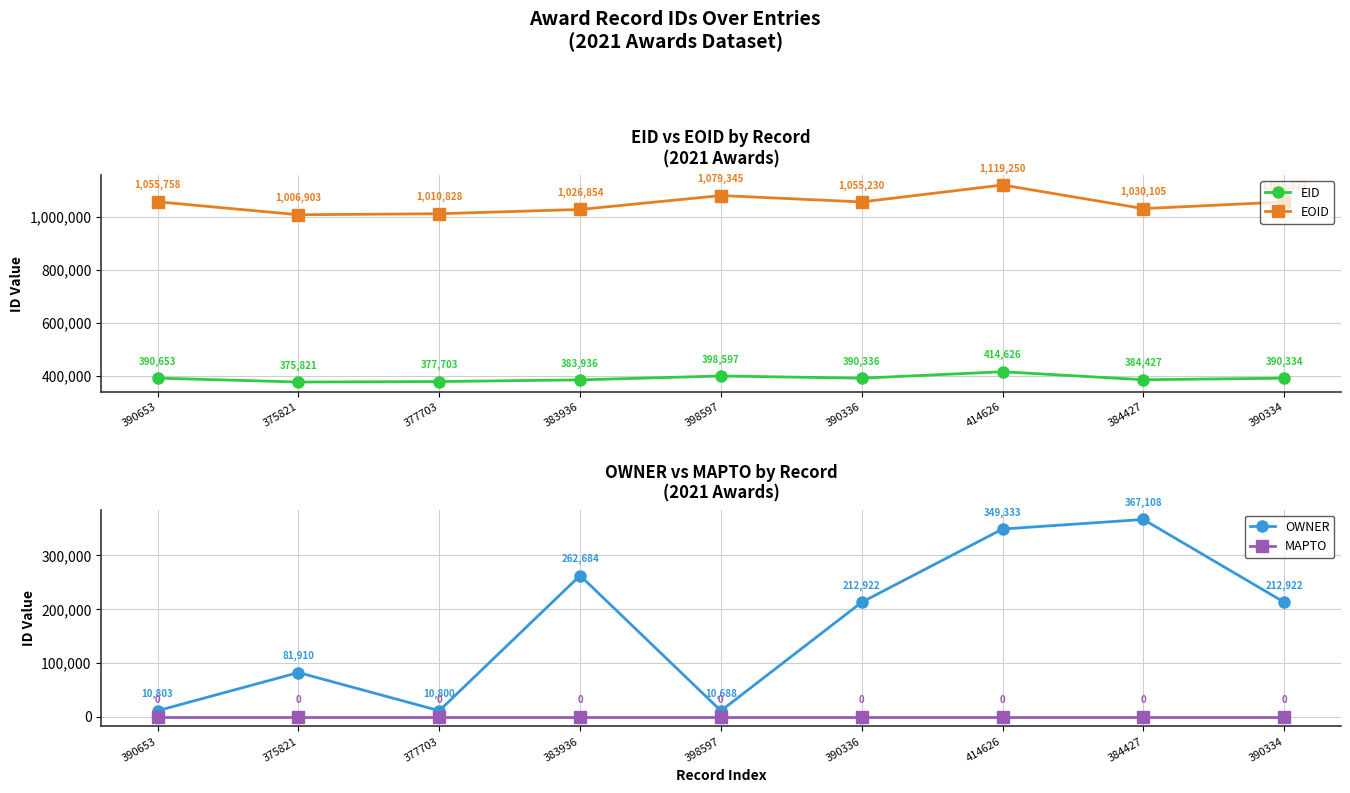

Count the number of categories in the chart.

9